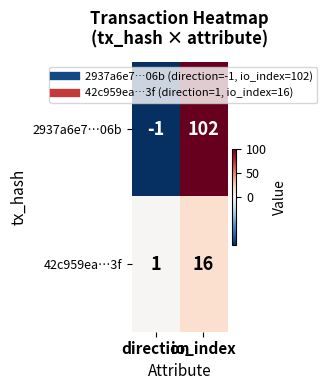

At how many categories does at least one series exceed 0?

2